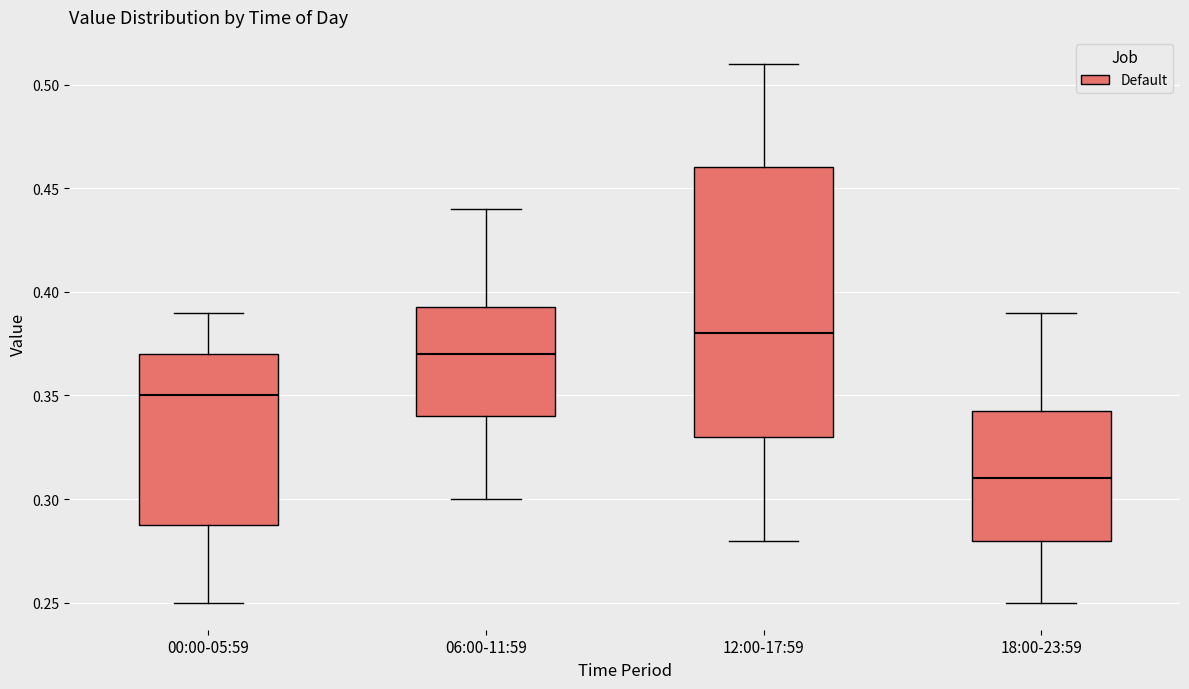

Which box is the tallest, from its lower edge to its upper edge?

12:00-17:59